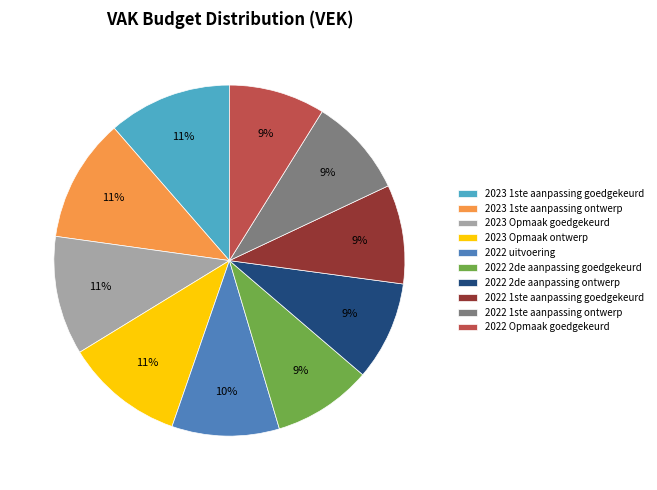

Does 2023 Opmaak ontwerp represent more than half of the total?

No